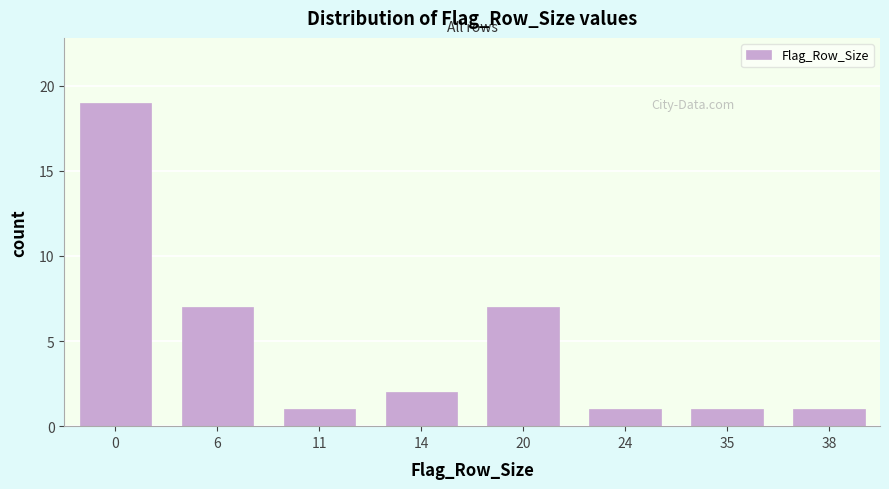

Reading left to right, what are all the values shown in this chart?

19	7	1	2	7	1	1	1